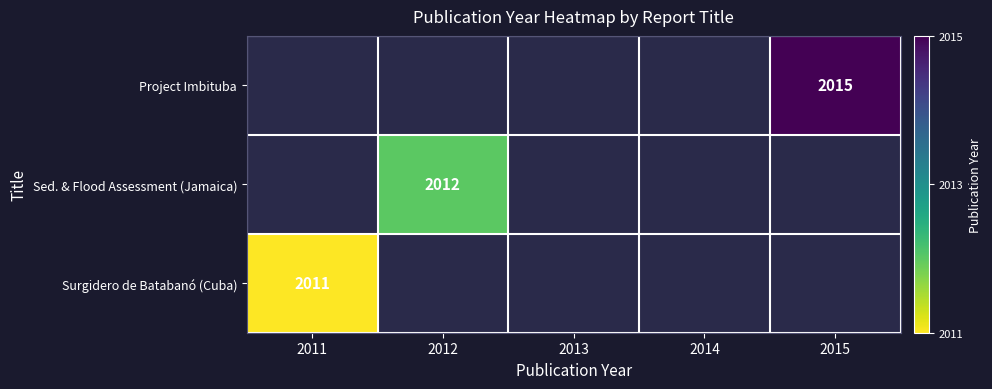

Which category has the lowest value across all series?

2011